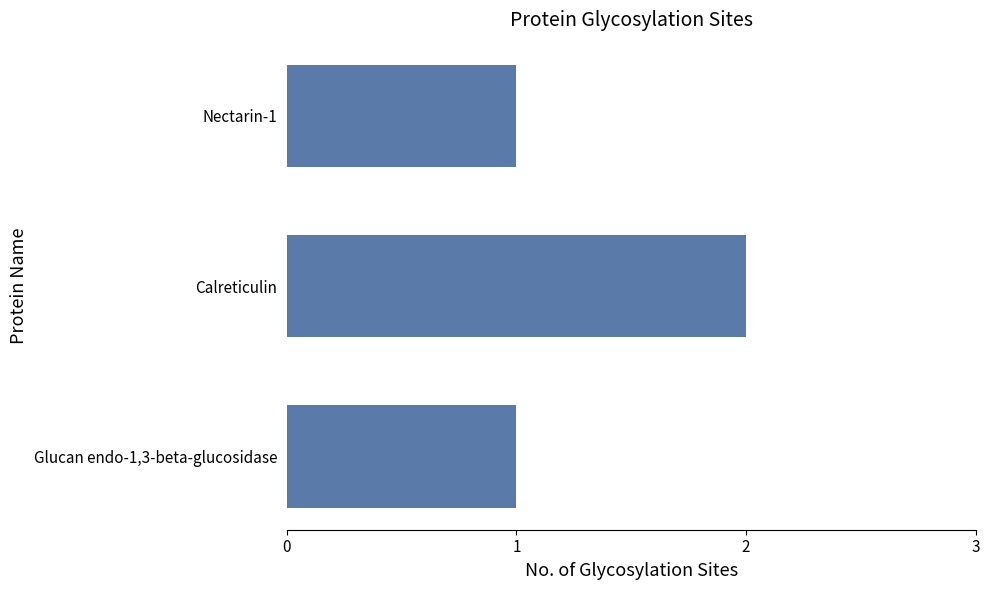

What is the difference between the maximum and minimum values?

1